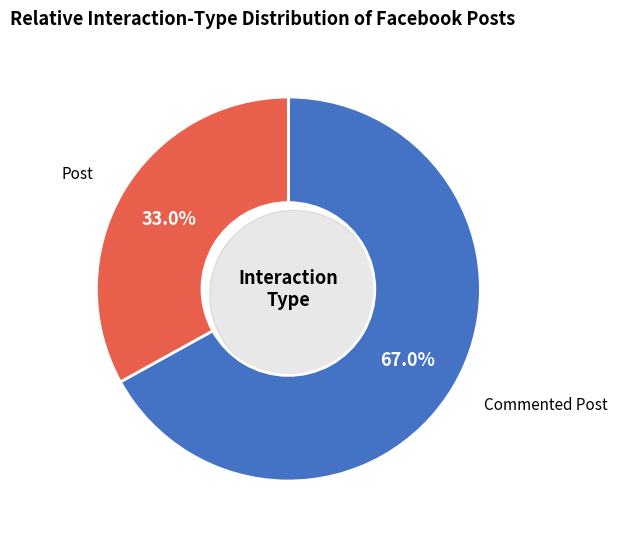

To the nearest percent, what percentage of the pie is Commented Post?

67%